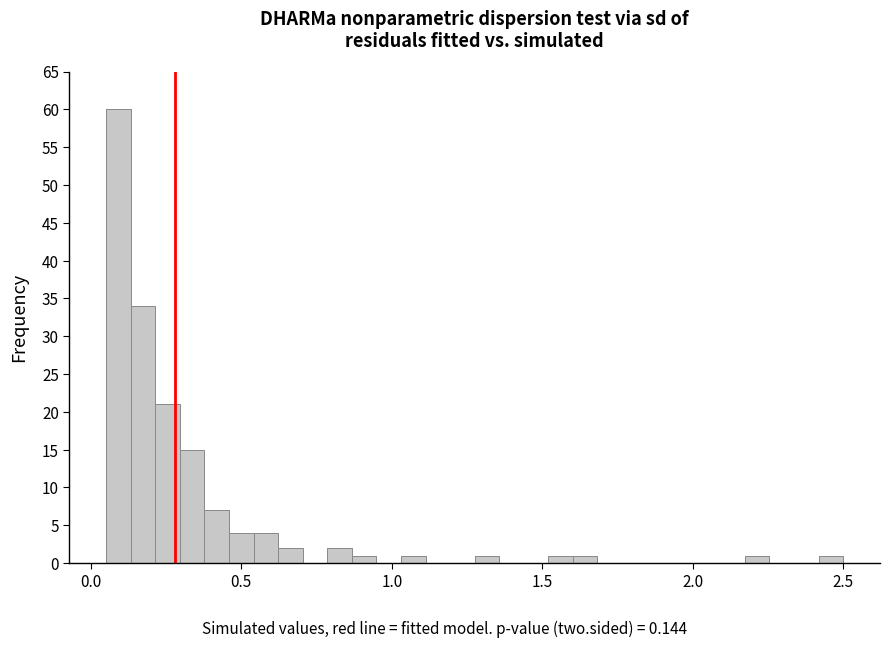

Read against the x-axis, roughly where is the centre of the tallest bar?

0.10